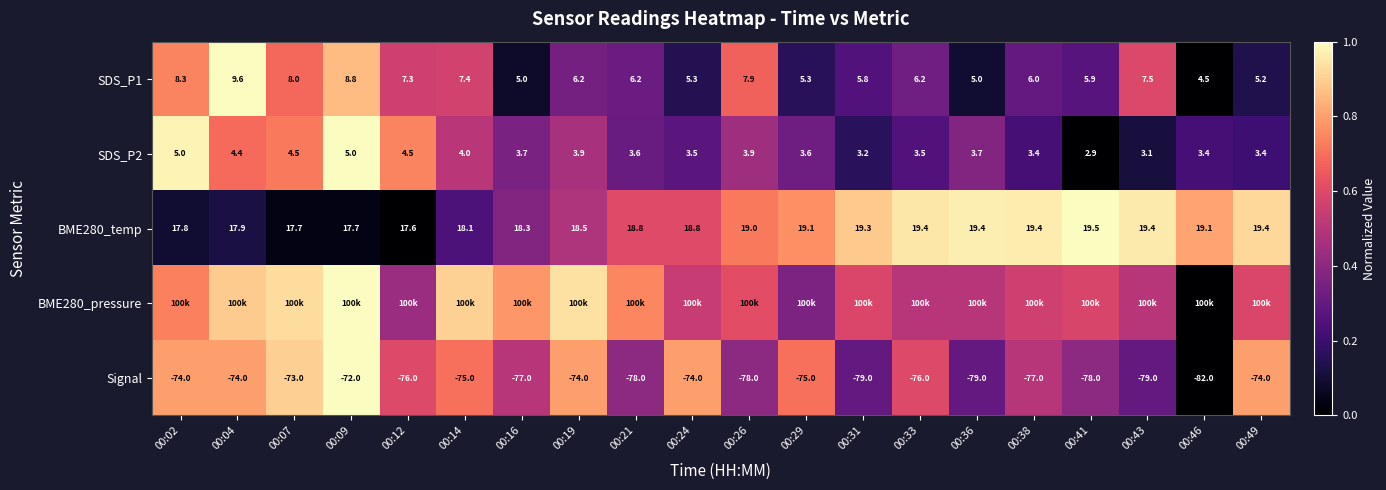

How many categories are shown in the chart?

20